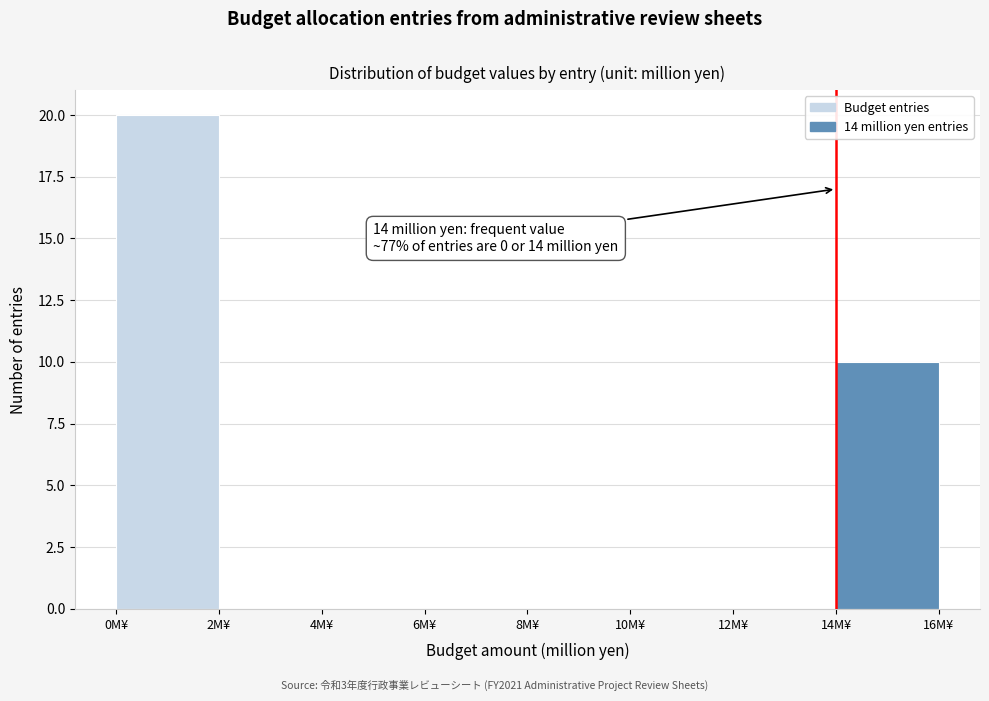

Which range on the x-axis has the tallest bar?

0 to 2